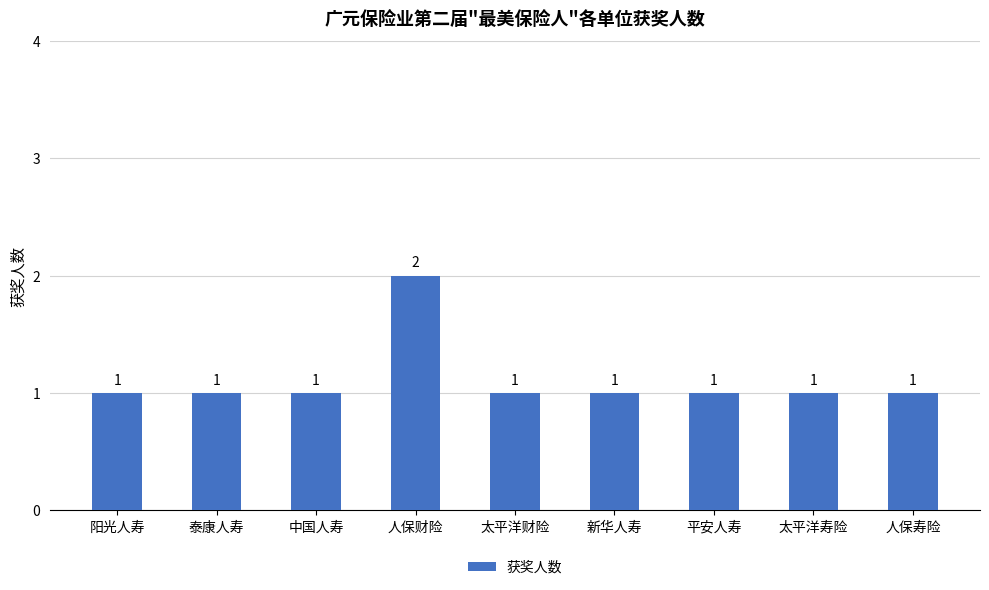

What is the label of the 5th bar from the right?

太平洋财险